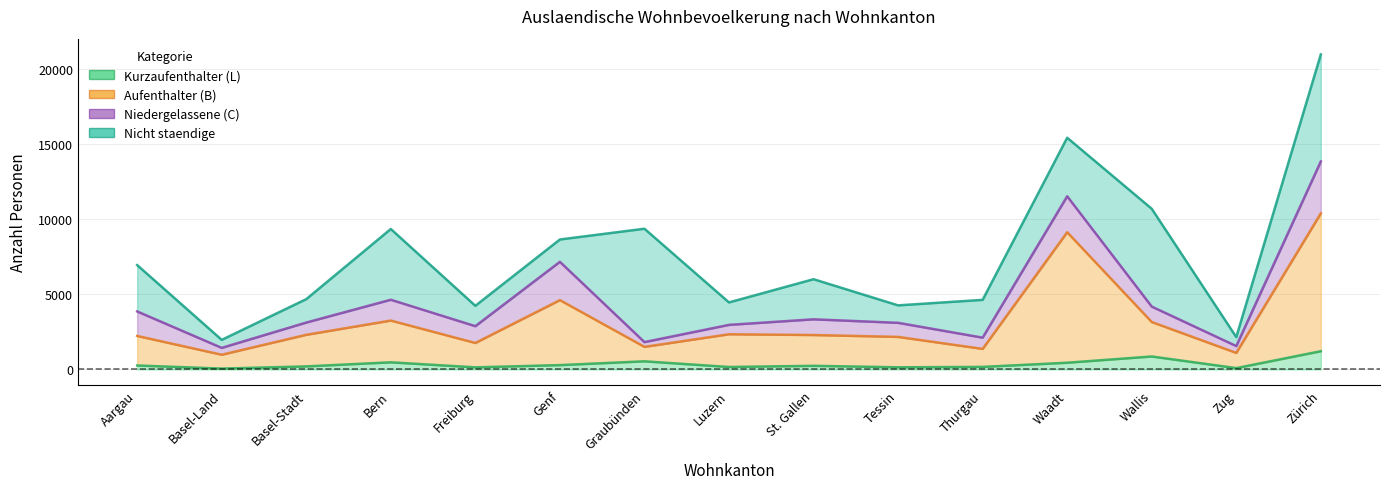

What is the maximum value for Kurzaufenthalter (L)?

1214